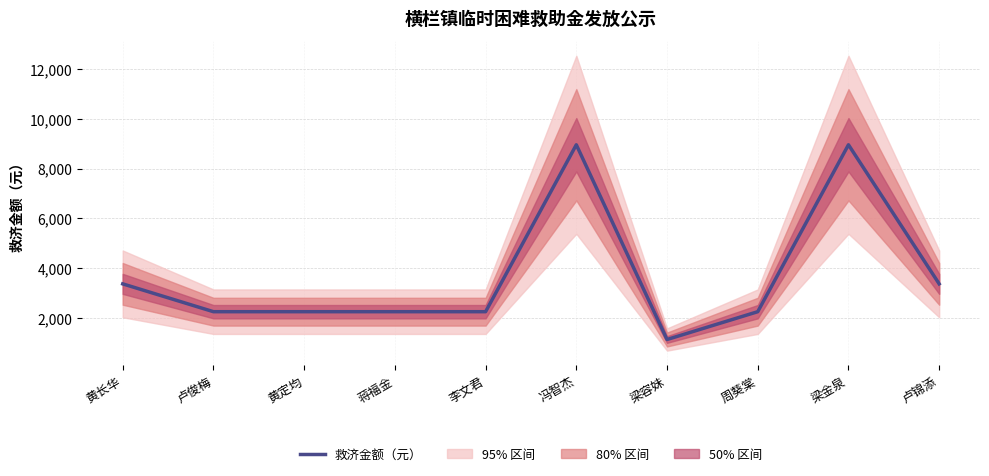

How many points are higher than both their immediate neighbors (excluding endpoints)?

2